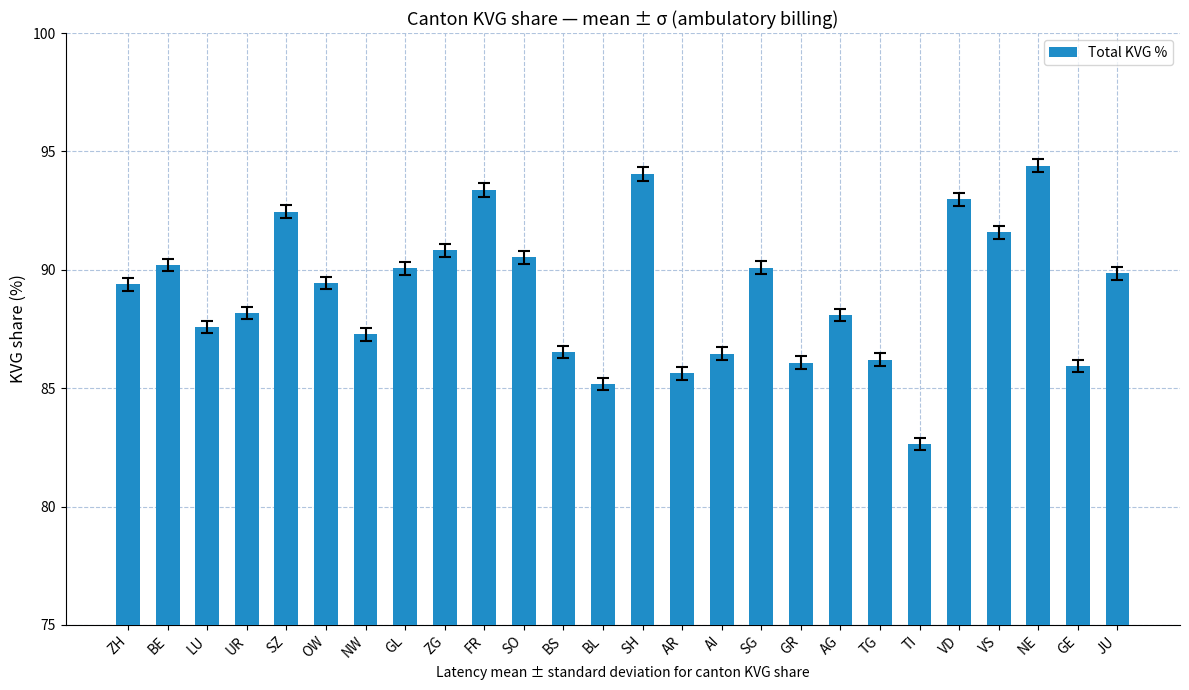

How many values are below 89?

12